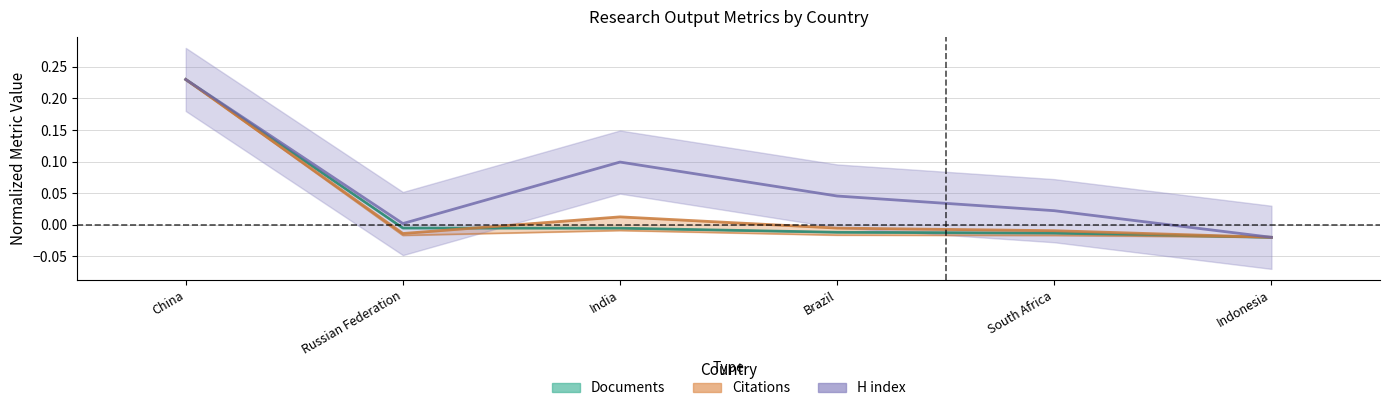

Which series has the largest range (max minus min)?

Citations